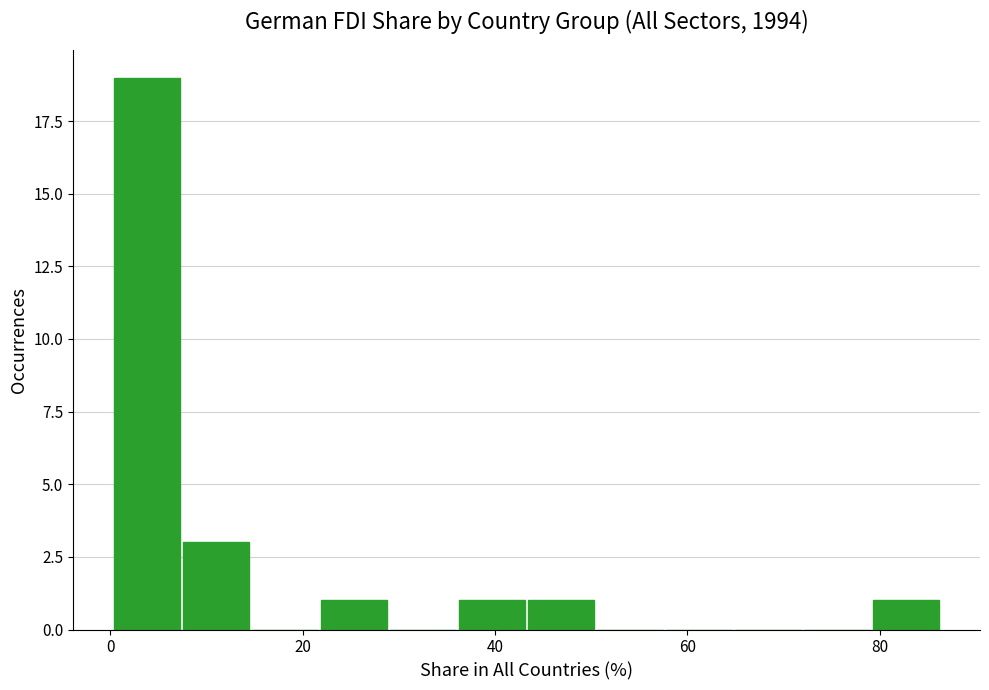

Around what value on the x-axis is the tallest bar? Give the approximate position of its centre, as read against the axis.

4